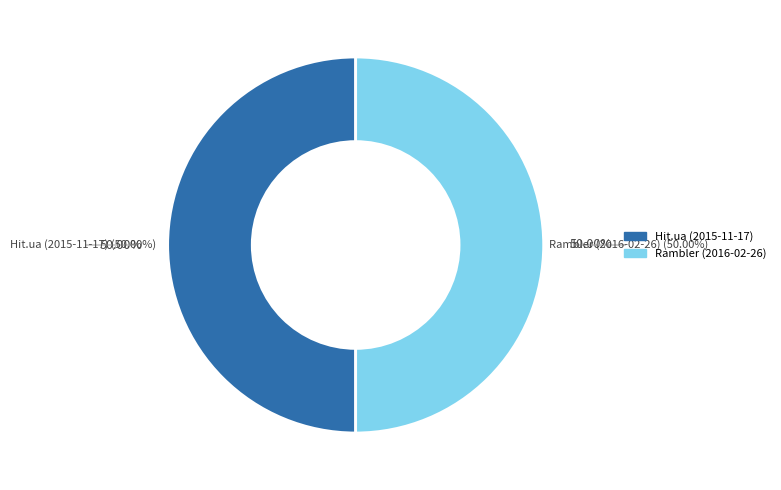

To the nearest percent, what portion does 2016-02-26 Rambler represent?

50%